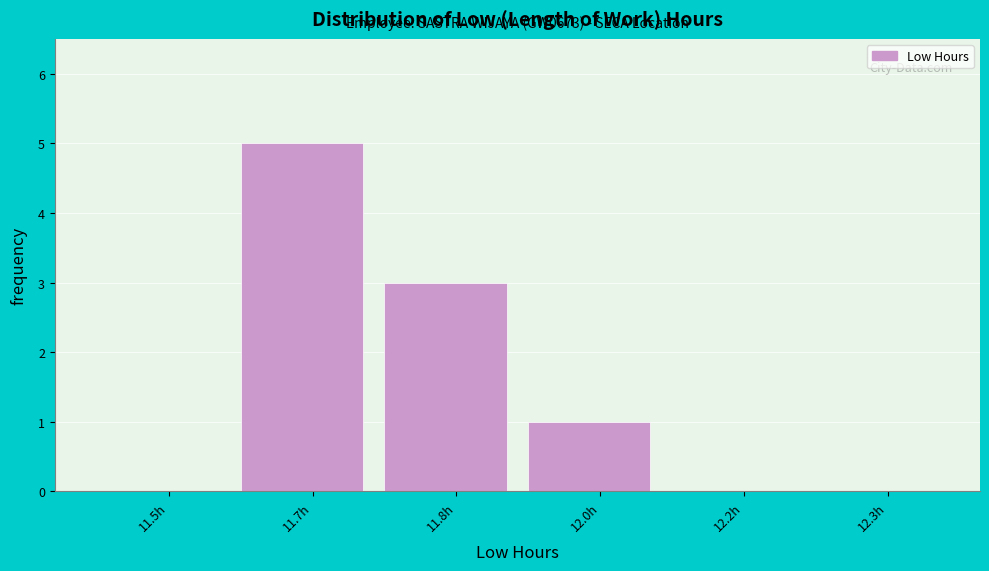

Reading left to right, extract all data points from this chart.

11.5h=0	11.7h=5	11.8h=3	12.0h=1	12.2h=0	12.3h=0